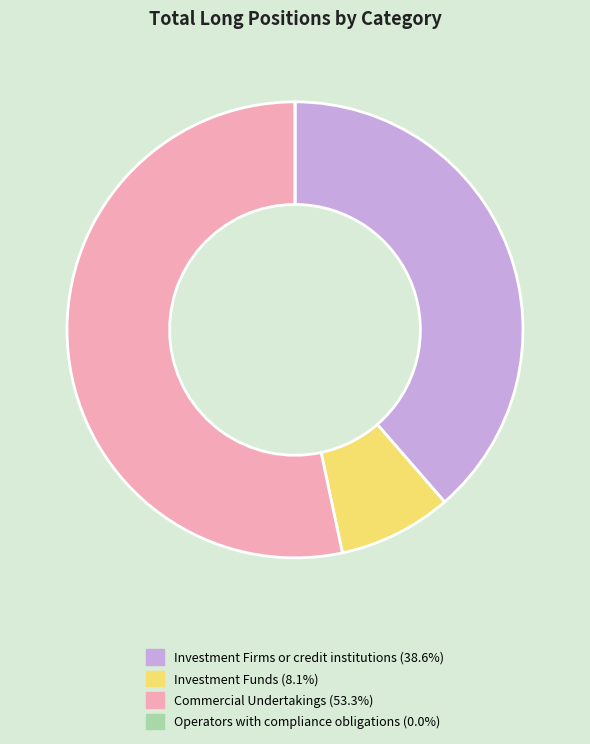

Combined, do Investment Firms or credit institutions (38.6%) and Commercial Undertakings (53.3%) account for over 50%?

Yes